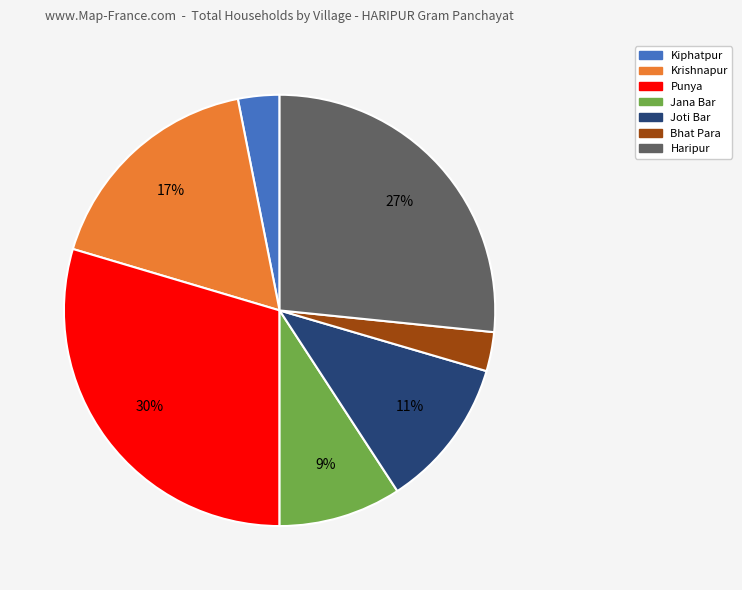

Which has a higher value, Kiphatpur or Jana Bar?

Jana Bar